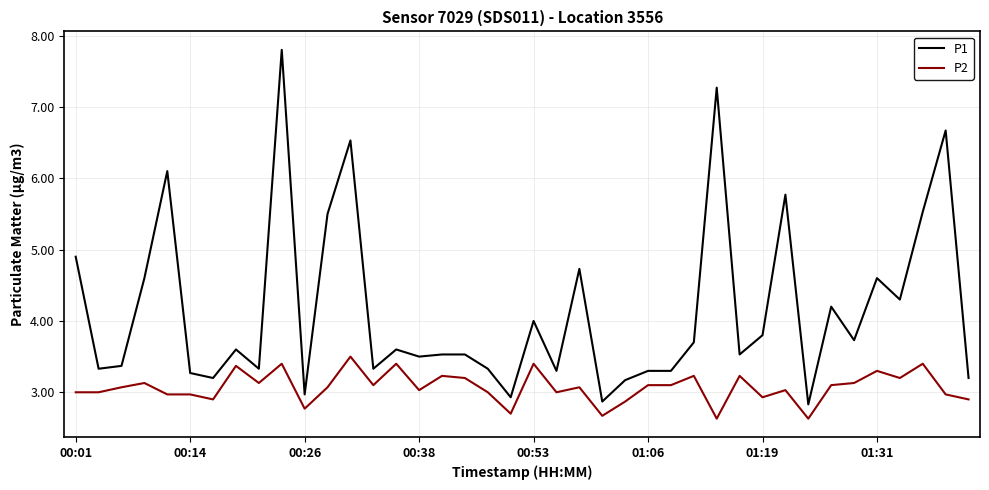

What is the difference between the maximum and minimum values in the P1 series?

5.0